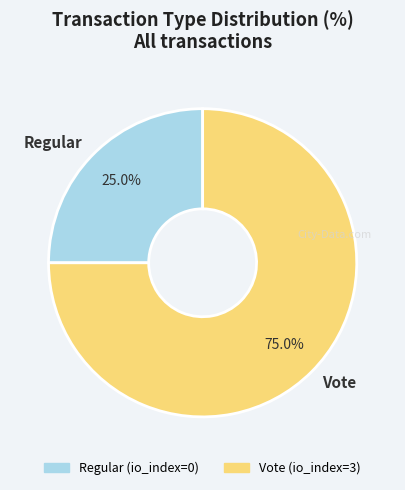

Which has a higher value, Vote or Regular?

Vote